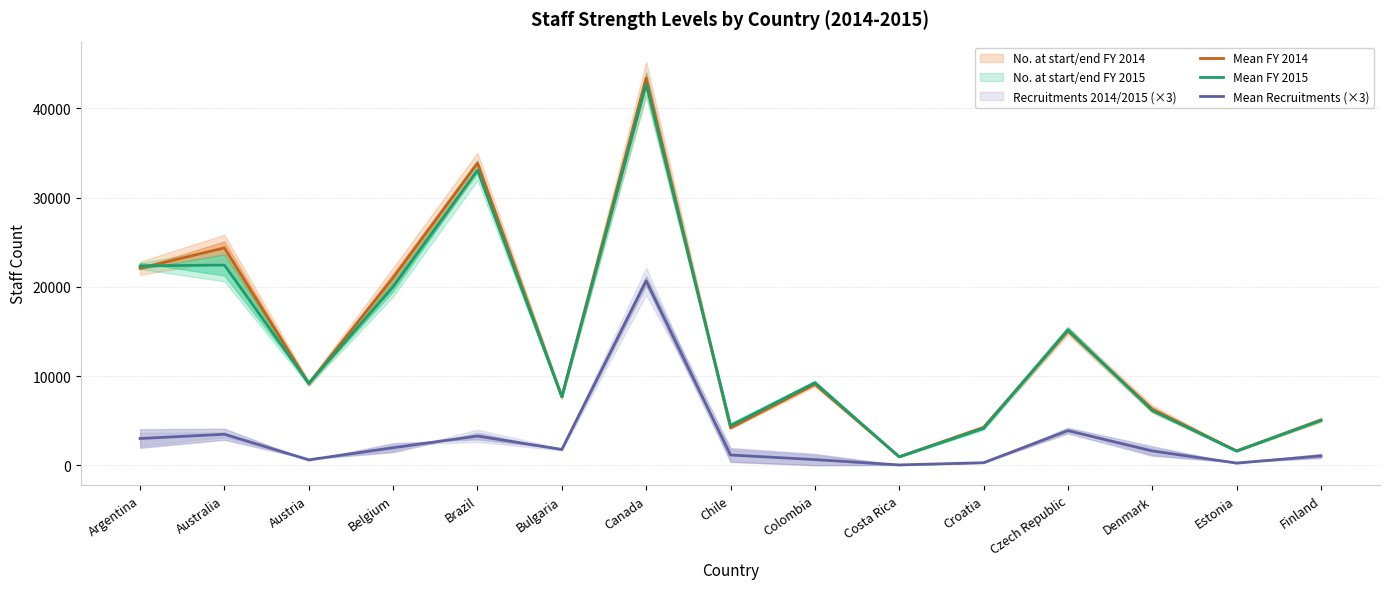

Count the number of data series in this chart.

3